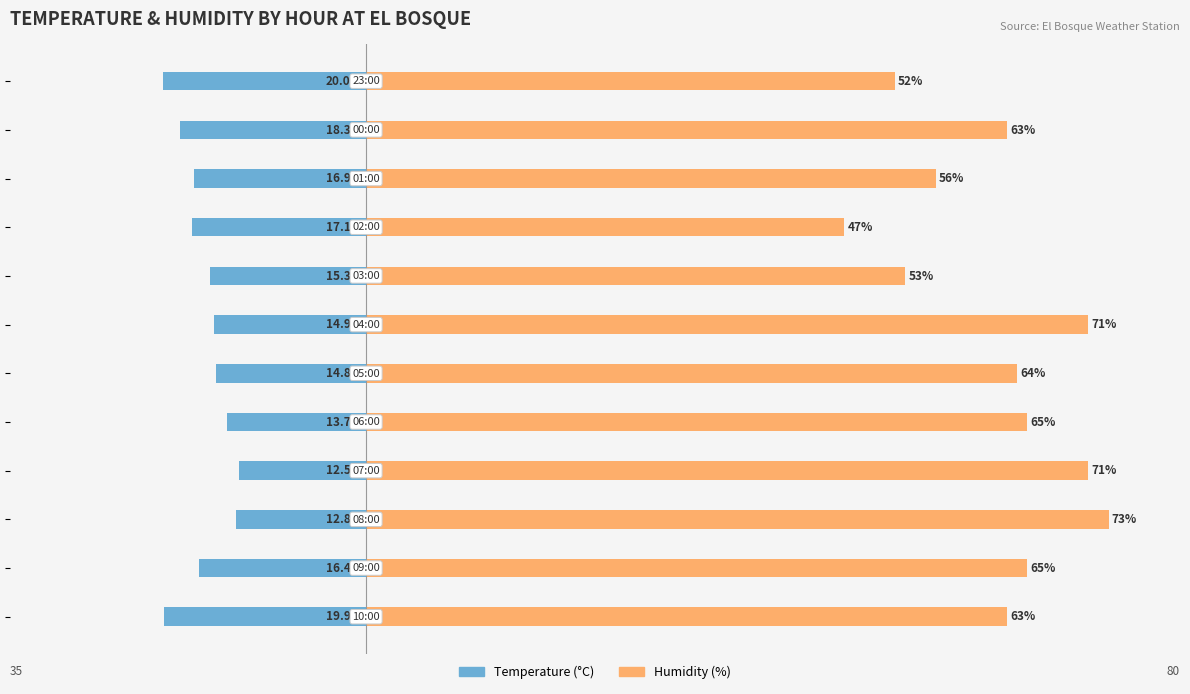

At how many categories does at least one series exceed 13?

12